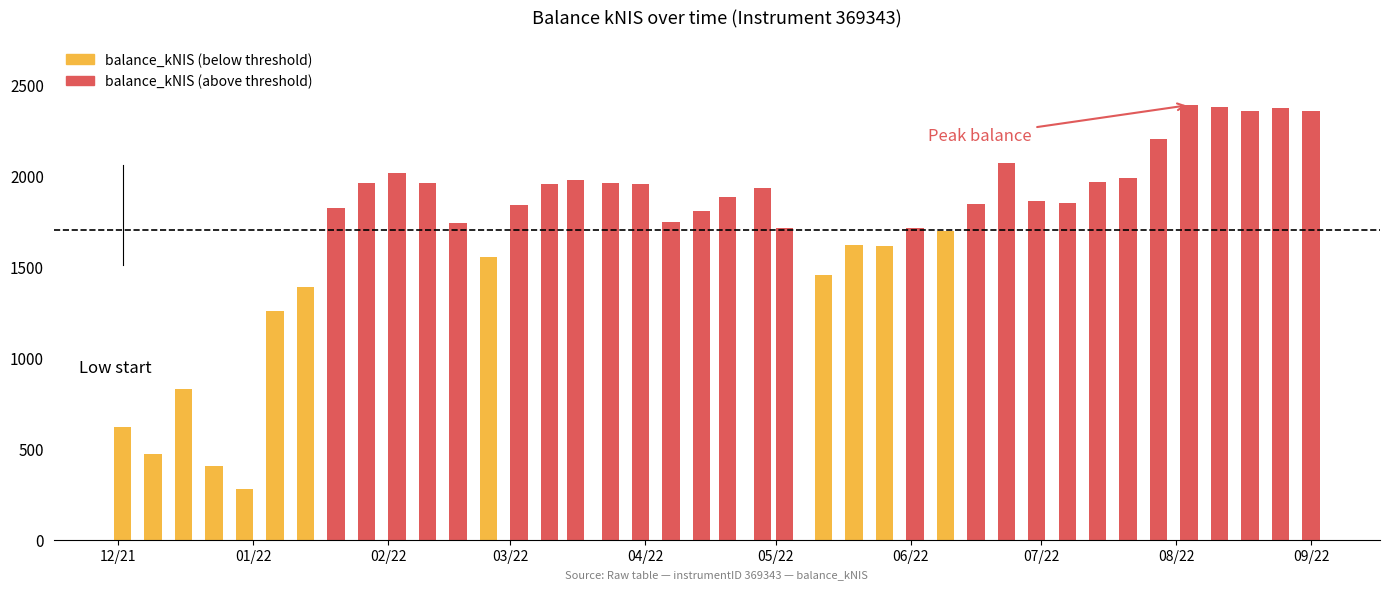

What is the sum of the values at 2022-03-31 and 2022-05-12?

3407.4